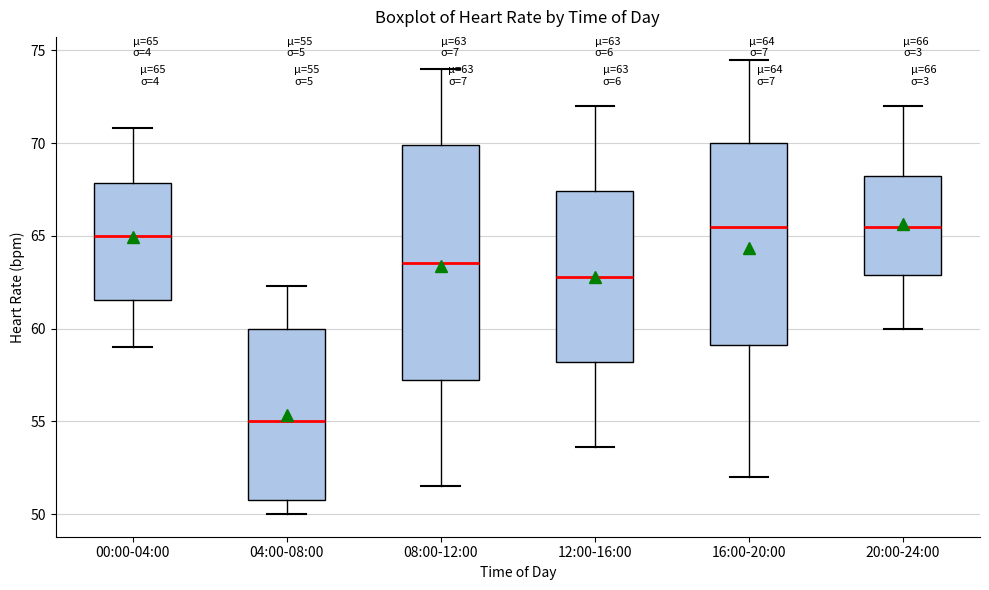

Which box's median line is the lowest?

04:00-08:00